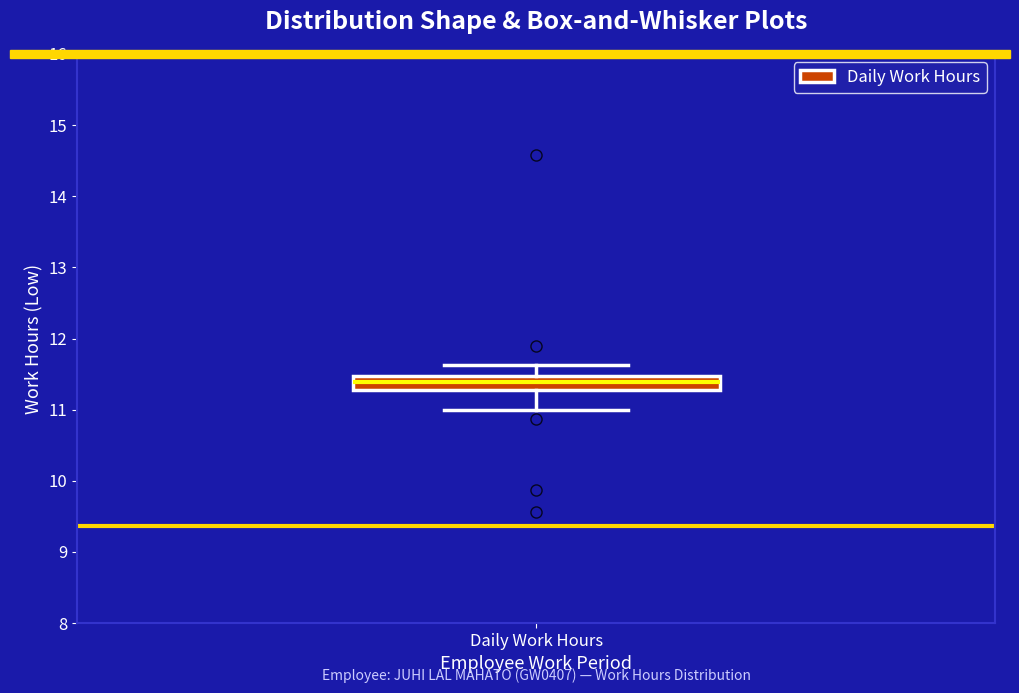

Read this box plot against the y-axis: the position of the median line, the range covered by the box, and the ends of both whiskers. The values are not printed on the chart, so give them approximately, as read against the axis.

median 11.4, box 11.3 to 11.5, whiskers 11.0 to 11.6